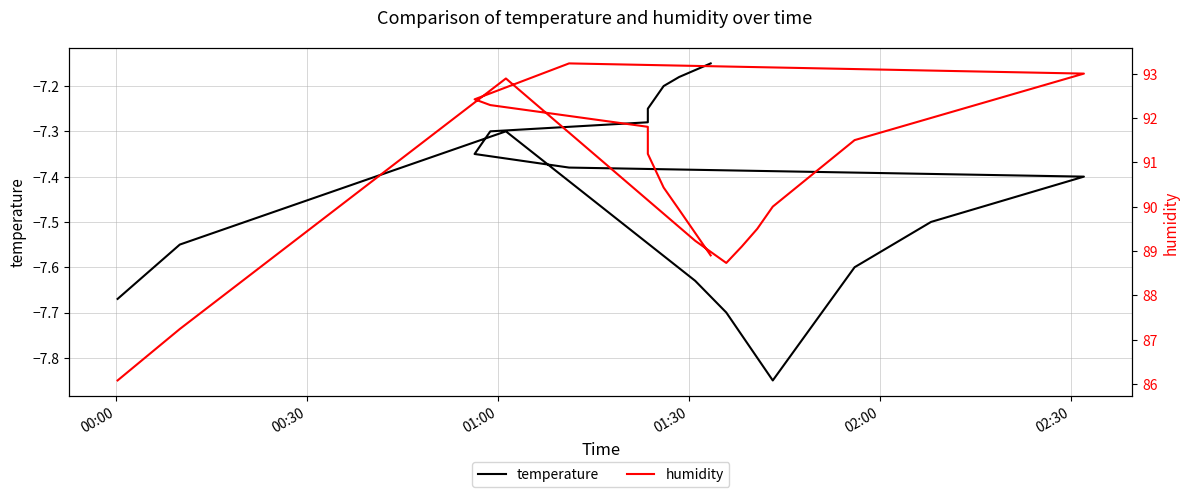

Is this an area chart (filled region under the line)?

No